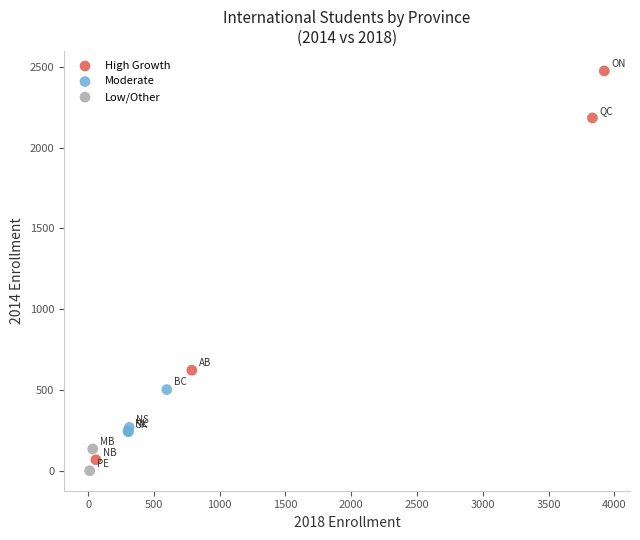

What are all the series names shown in the legend?

High Growth, Moderate, Low/Other